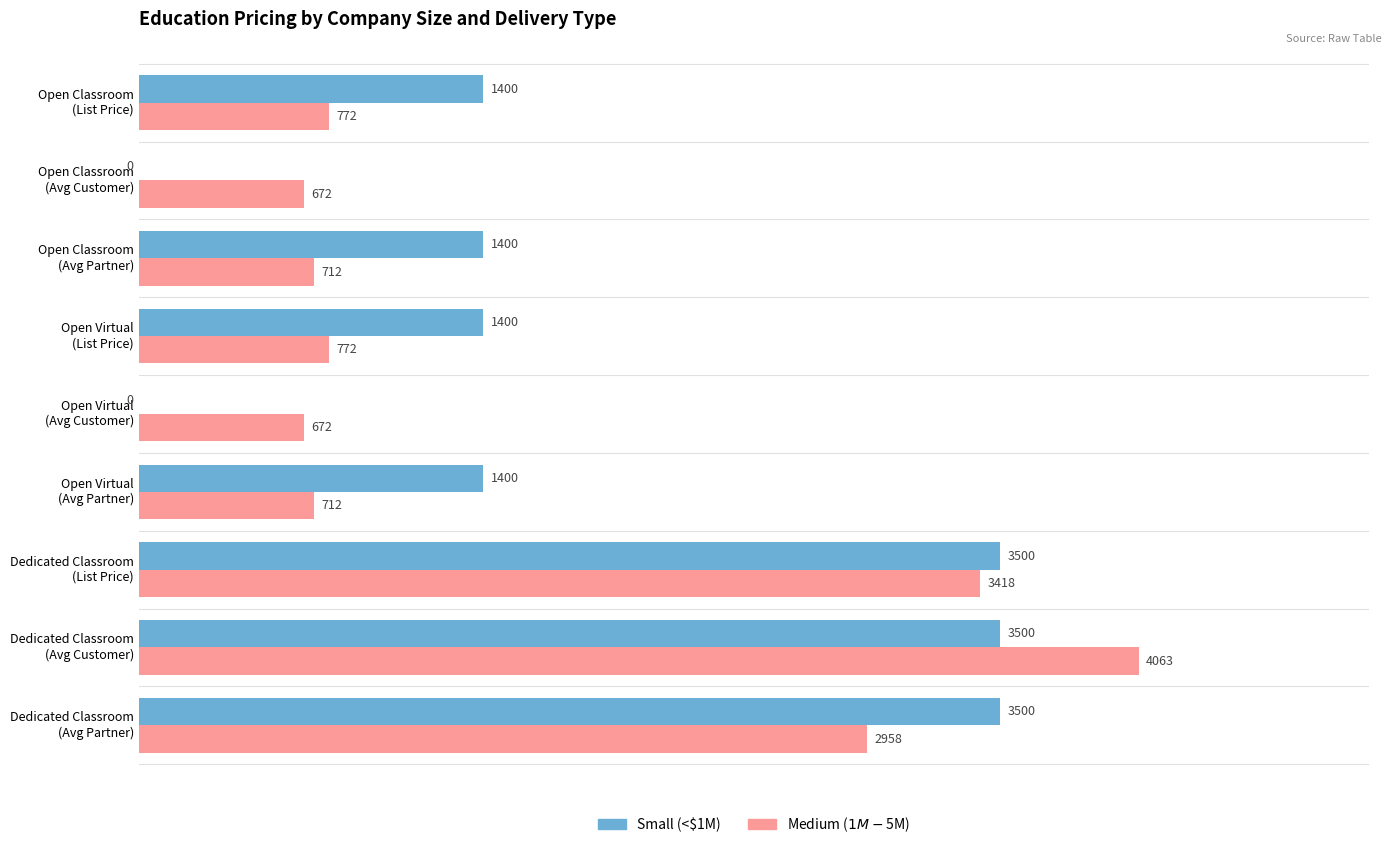

What are all the series names shown in the legend?

Small (<$1M), Medium ($1M-$5M)